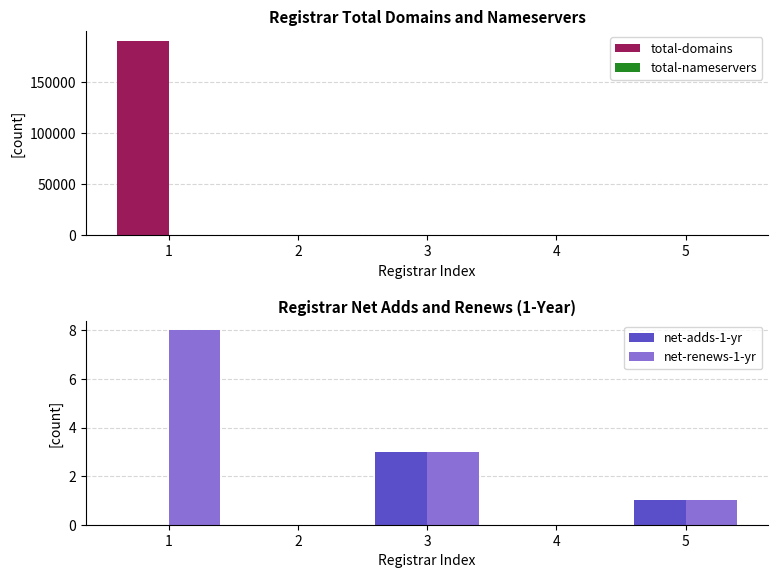

How many data points in total-nameservers are less than 13?

2